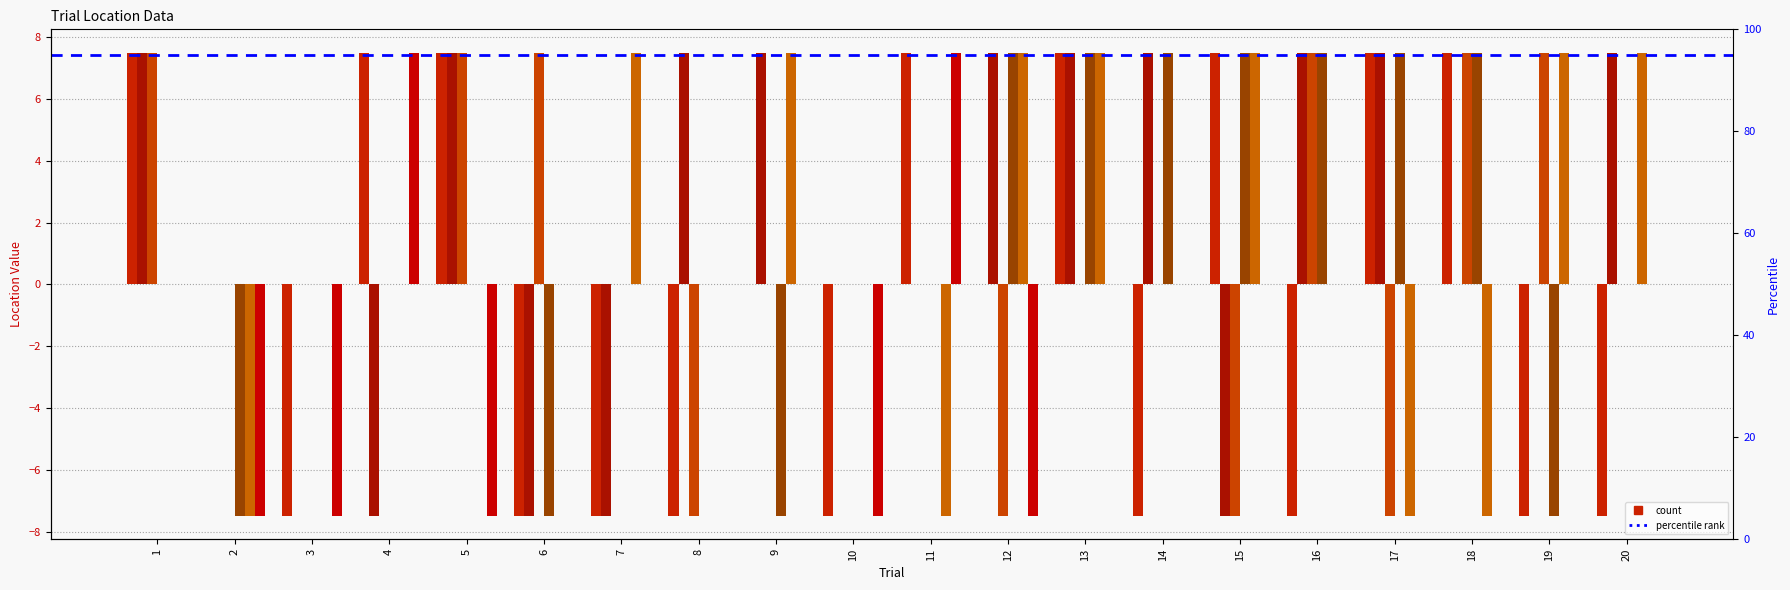

Reading left to right, transcribe all the data shown in this chart.

Loc1x: 7.5	0.0	-7.5	7.5	7.5	-7.5	-7.5	-7.5	0.0	-7.5	7.5	0.0	7.5	-7.5	7.5	-7.5	7.5	7.5	-7.5	-7.5
Loc1y: 7.5	0.0	0.0	-7.5	7.5	-7.5	-7.5	7.5	7.5	0.0	0.0	7.5	7.5	7.5	-7.5	7.5	7.5	0.0	0.0	7.5
Loc2x: 7.5	0.0	0.0	0.0	7.5	7.5	0.0	-7.5	0.0	0.0	0.0	-7.5	0.0	0.0	-7.5	7.5	-7.5	7.5	7.5	0.0
Loc2y: 0.0	-7.5	0.0	0.0	0.0	-7.5	0.0	0.0	-7.5	0.0	0.0	7.5	7.5	7.5	7.5	7.5	7.5	7.5	-7.5	0.0
Loc3x: 0.0	-7.5	0.0	0.0	0.0	0.0	7.5	0.0	7.5	0.0	-7.5	7.5	7.5	0.0	7.5	0.0	-7.5	-7.5	7.5	7.5
Loc3y: 0.0	-7.5	-7.5	7.5	-7.5	0.0	0.0	0.0	0.0	-7.5	7.5	-7.5	0.0	0.0	0.0	0.0	0.0	0.0	0.0	0.0